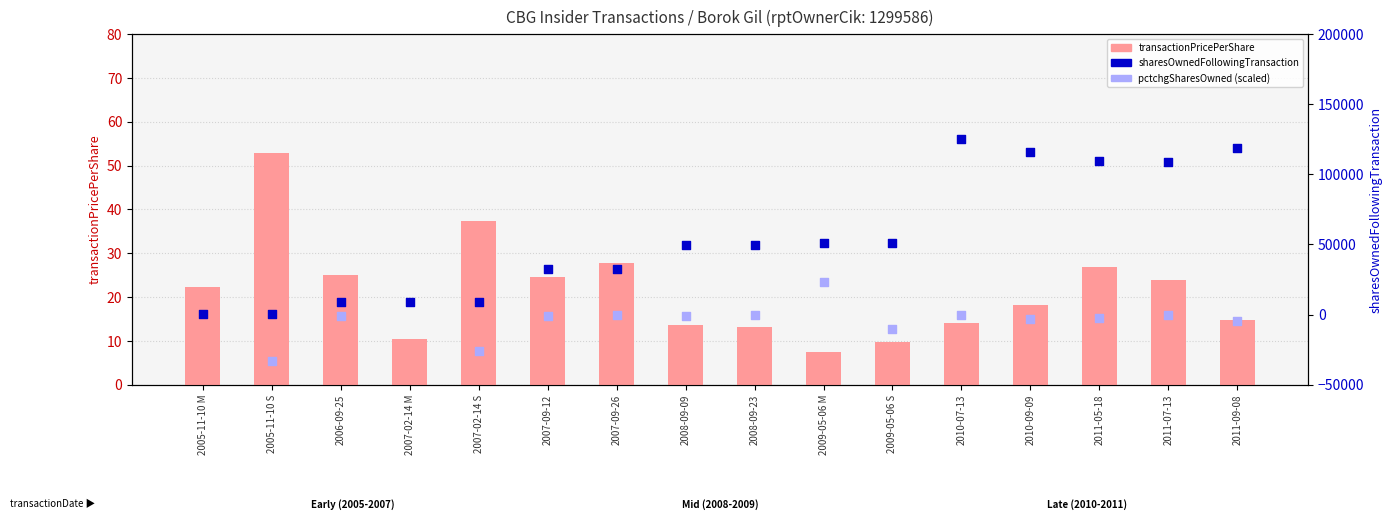

Which series has the largest total across all categories?

sharesOwnedFollowingTransaction